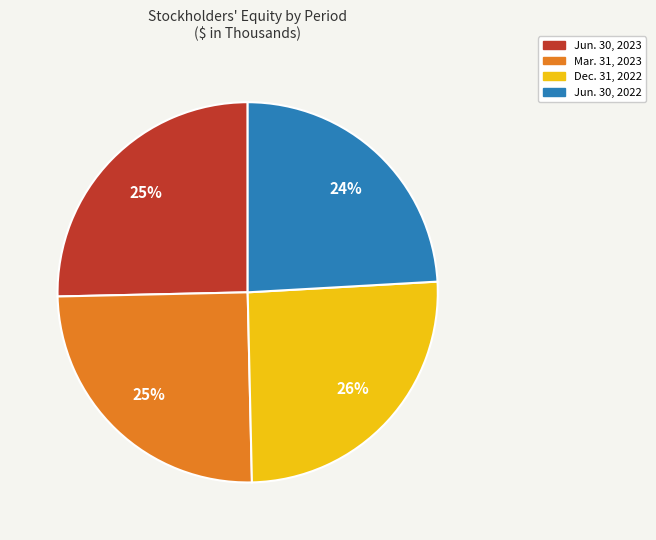

To the nearest percent, what is the average slice percentage?

25%